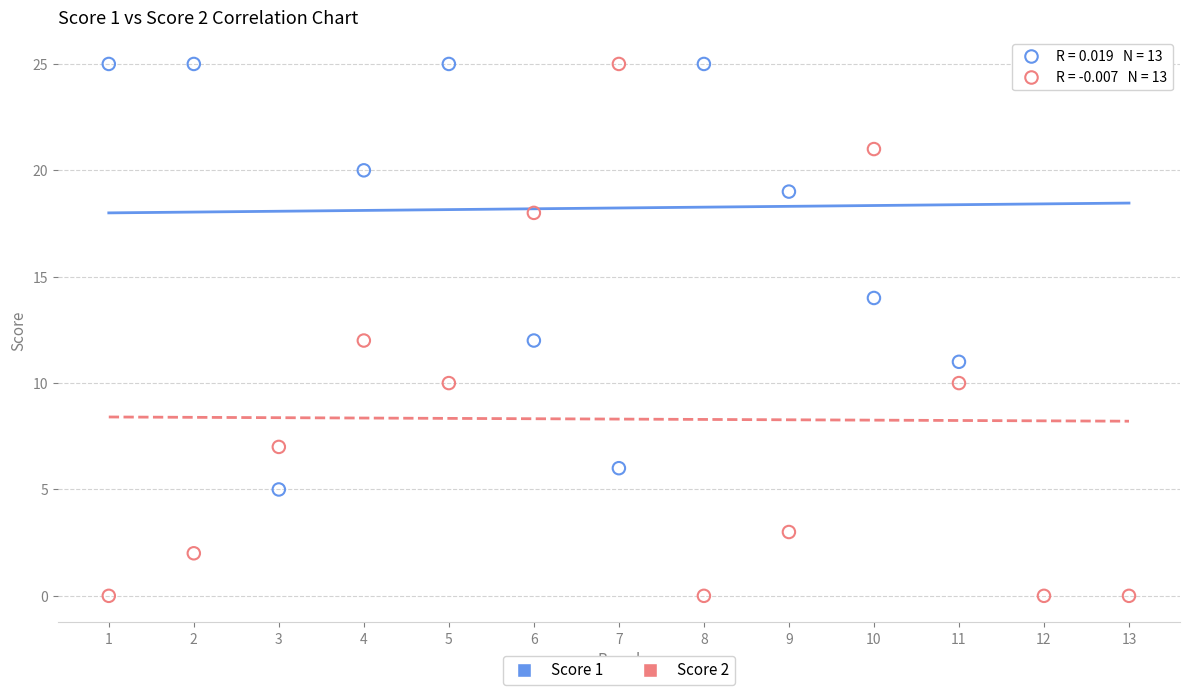

Across all data points, what is the range of X values (max minus min)?

12